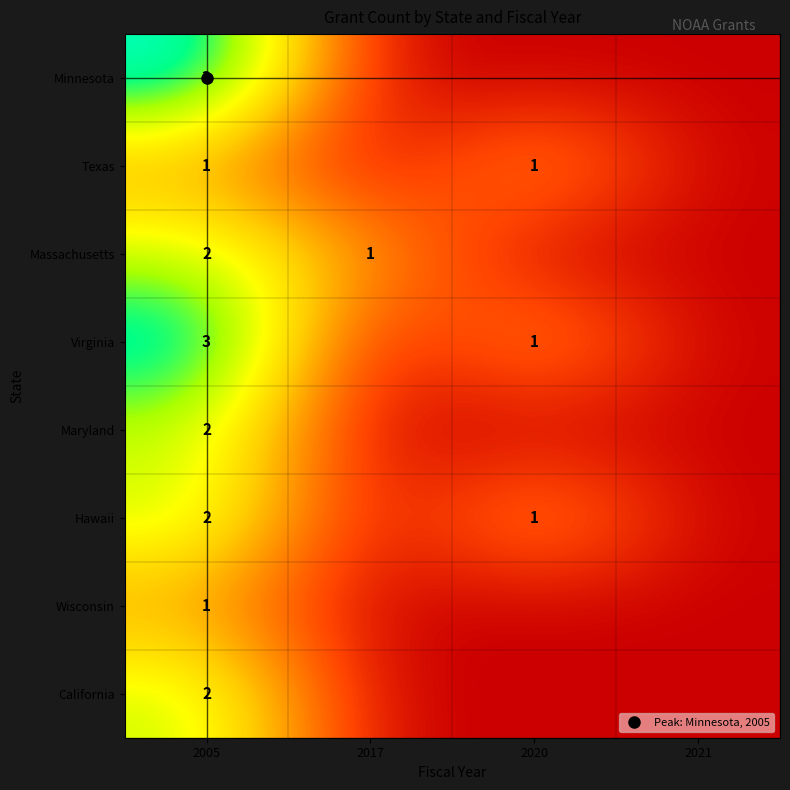

List the series in order of their peak value, lowest first.

Texas, Wisconsin, Massachusetts, Maryland, Hawaii, California, Minnesota, Virginia